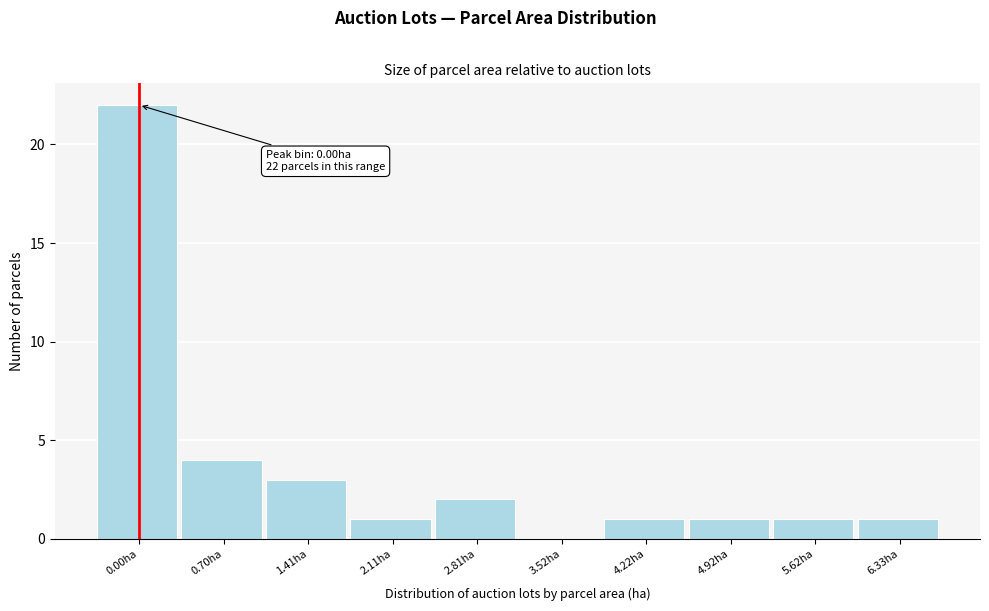

Reading left to right, extract all data points from this chart.

0.00ha=22	0.70ha=4	1.41ha=3	2.11ha=1	2.81ha=2	3.52ha=0	4.22ha=1	4.92ha=1	5.62ha=1	6.33ha=1